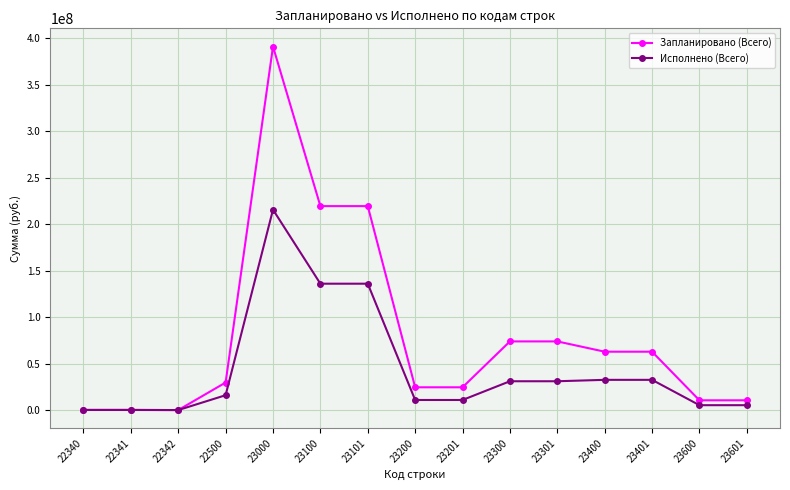

Read the Исполнено (Всего) value at 23601.

5256562.7